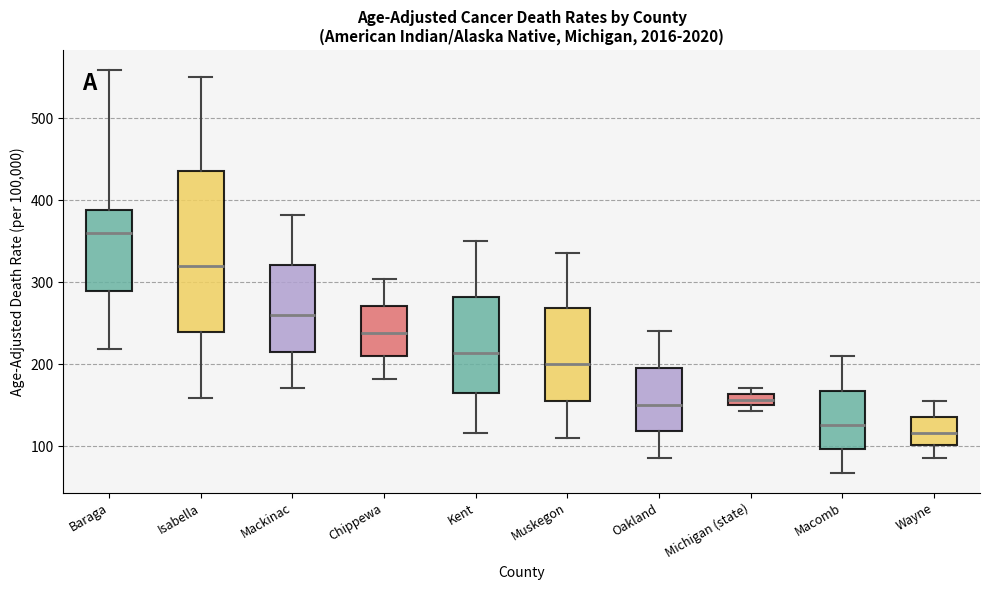

Which box is the tallest, from its lower edge to its upper edge?

Isabella